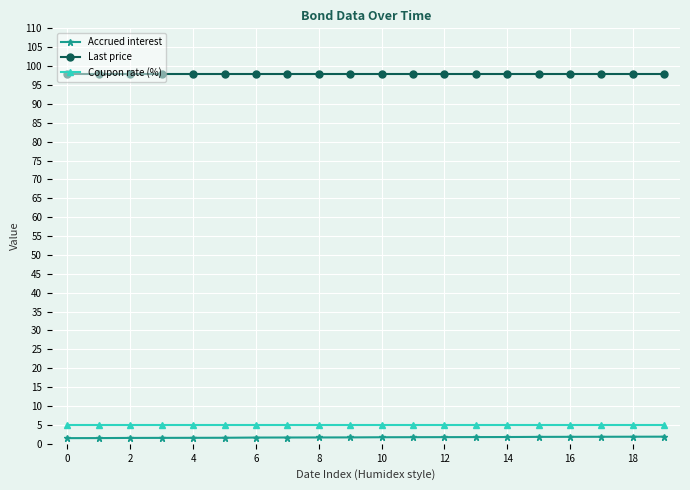

List the series in order of their peak value, lowest first.

Accrued interest, Coupon rate (%), Last price